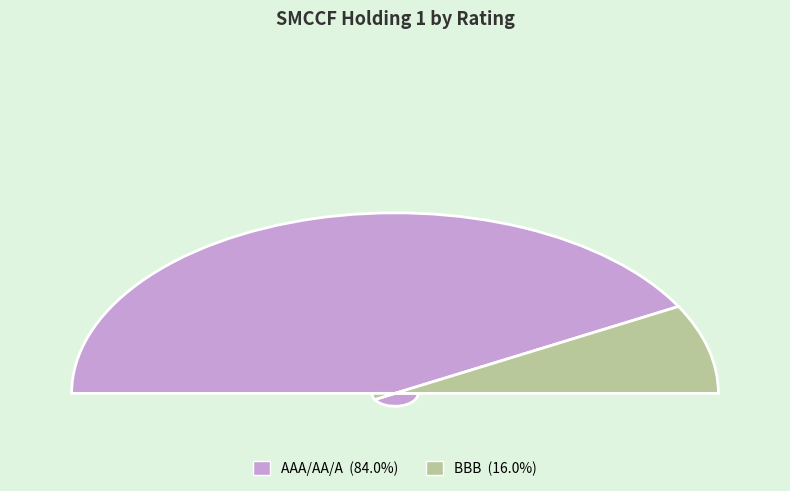

Is it true that AAA/AA/A is 84% of the pie?

True